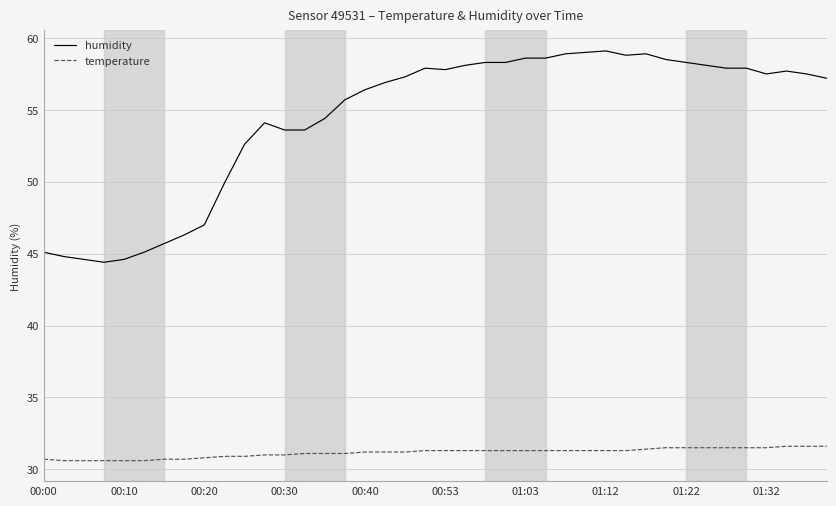

True or false: temperature and humidity intersect in this chart.

False